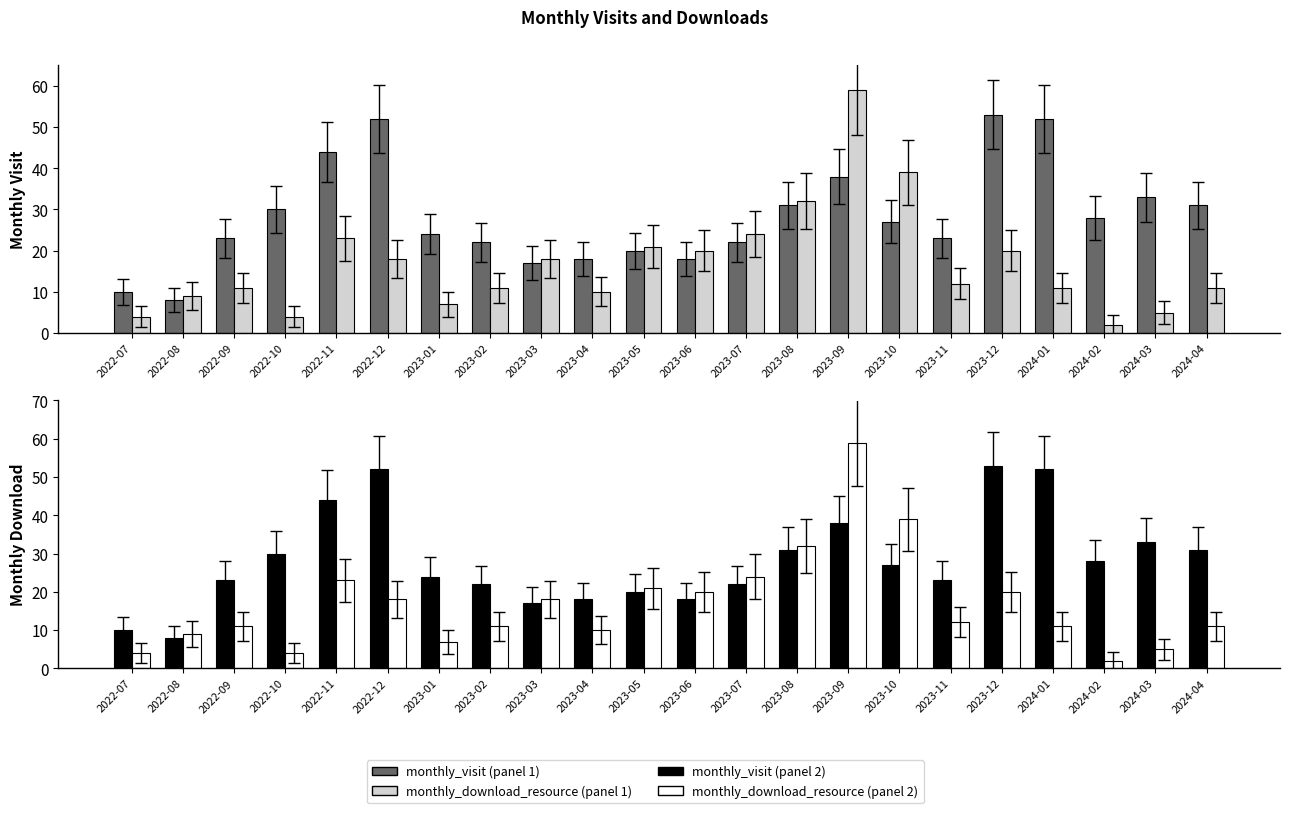

At which label does monthly_download_resource first exceed 12?

2022-11